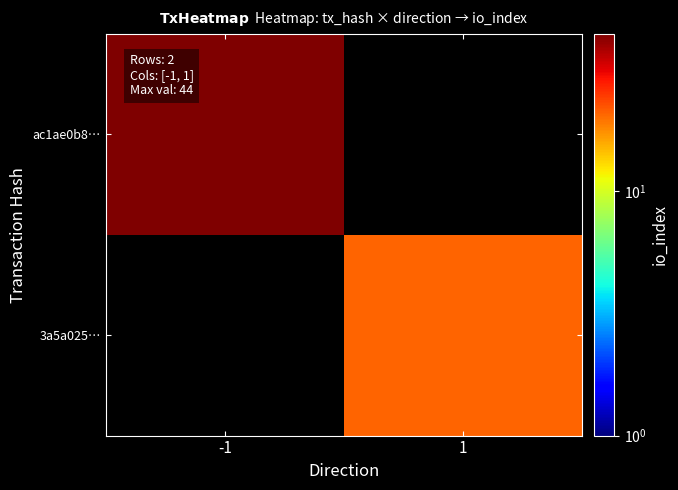

Which category has the lowest value in the ac1ae0b8… series?

-1